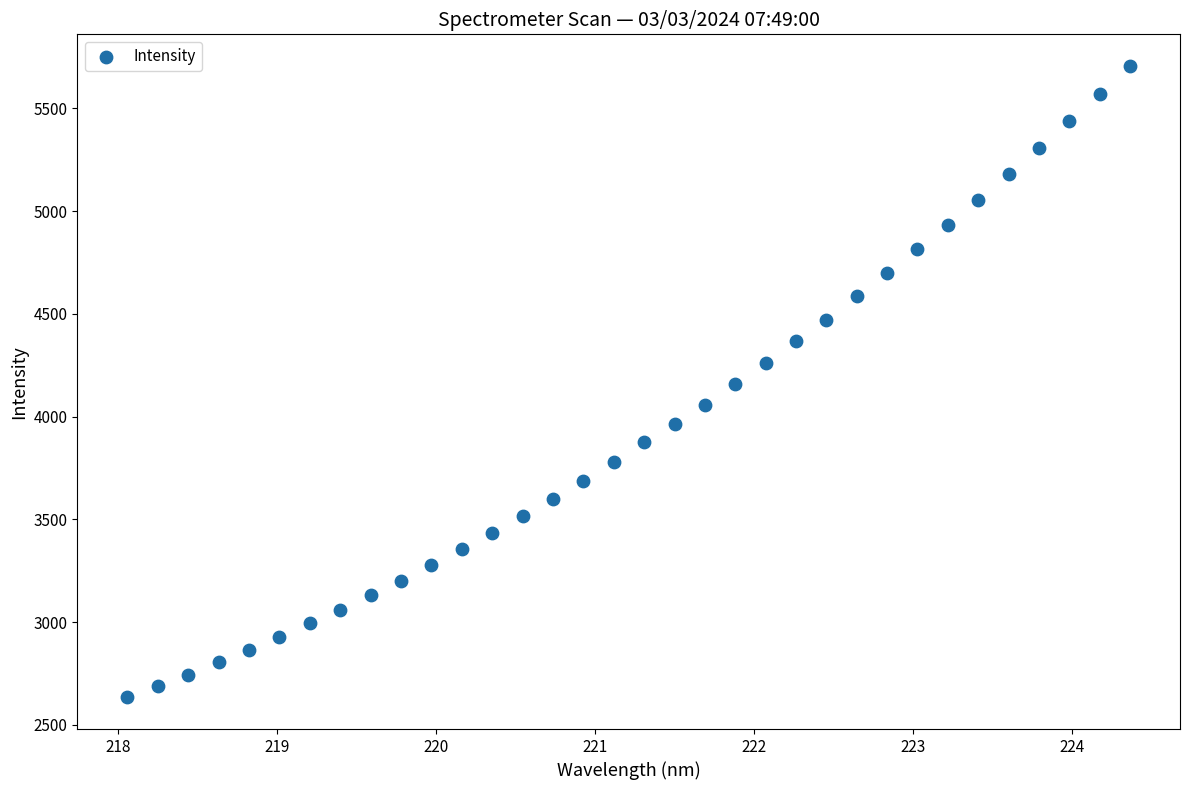

What is the range of Y values (max minus min)?

3074.1